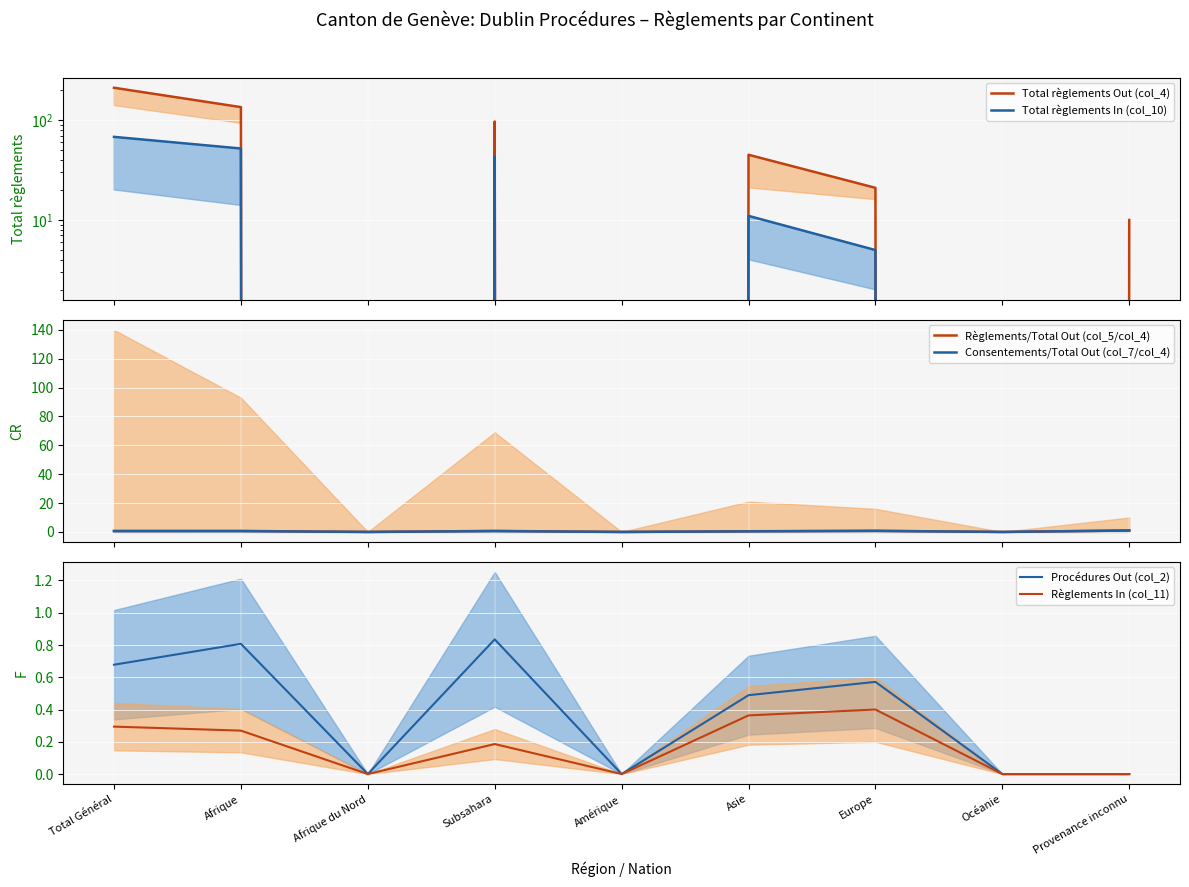

What is the sum of all Total règlements In (col_10) values?

179.0